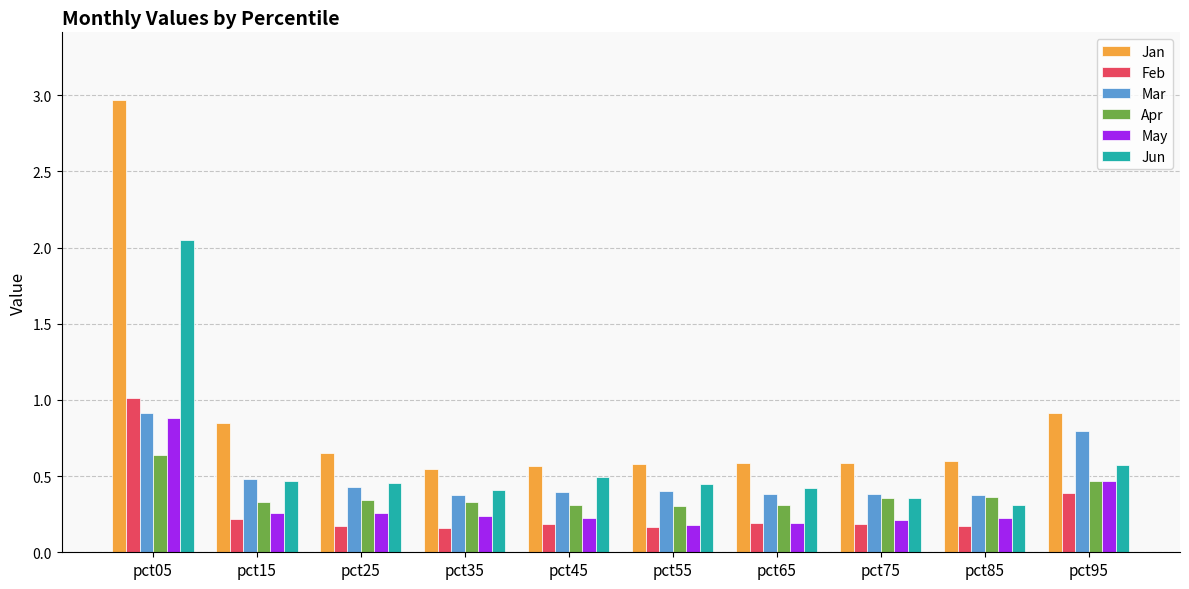

Which label corresponds to the largest value in the chart?

pct05